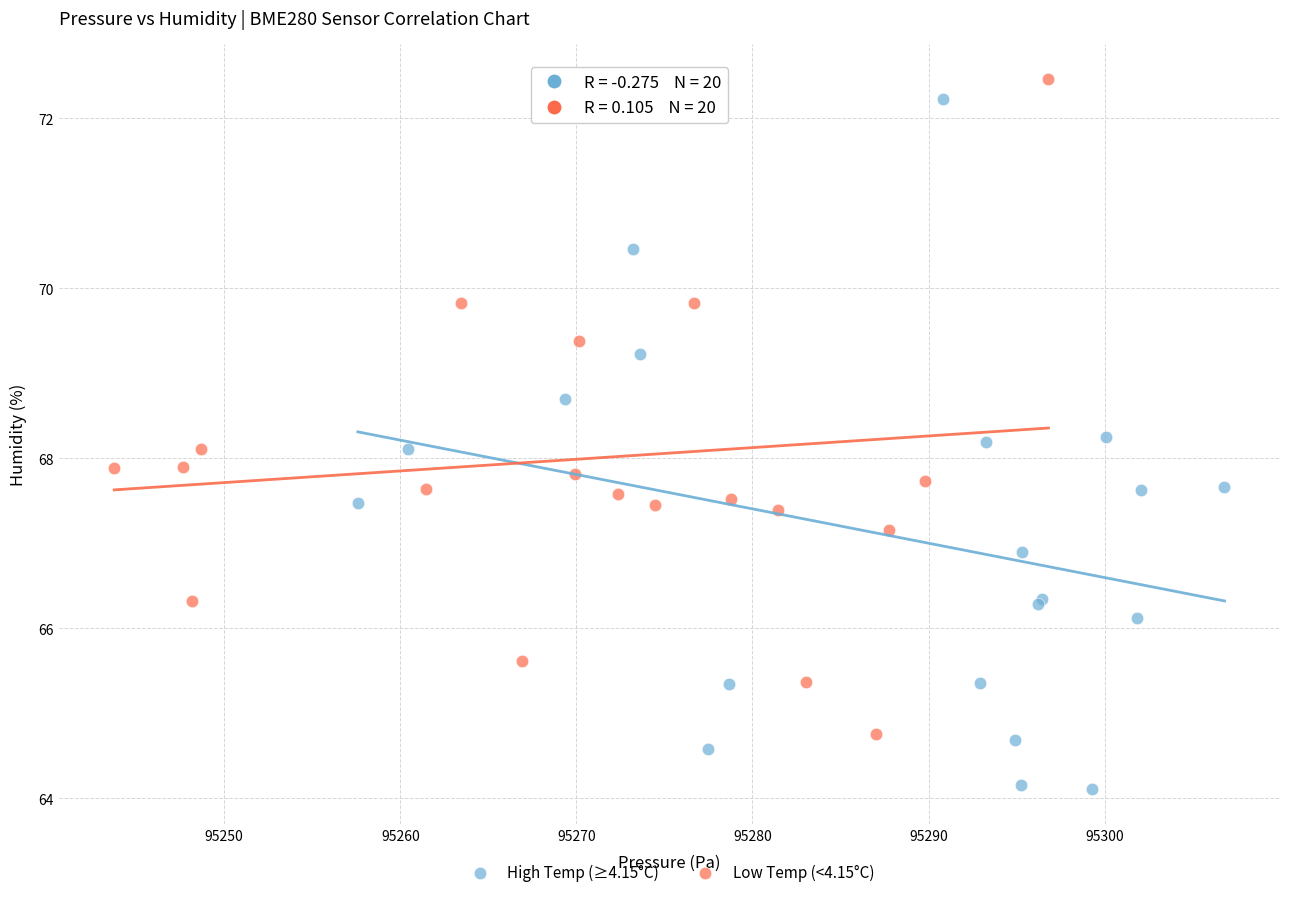

Which series has the largest Y range (max minus min)?

High Temp (≥4.15°C)